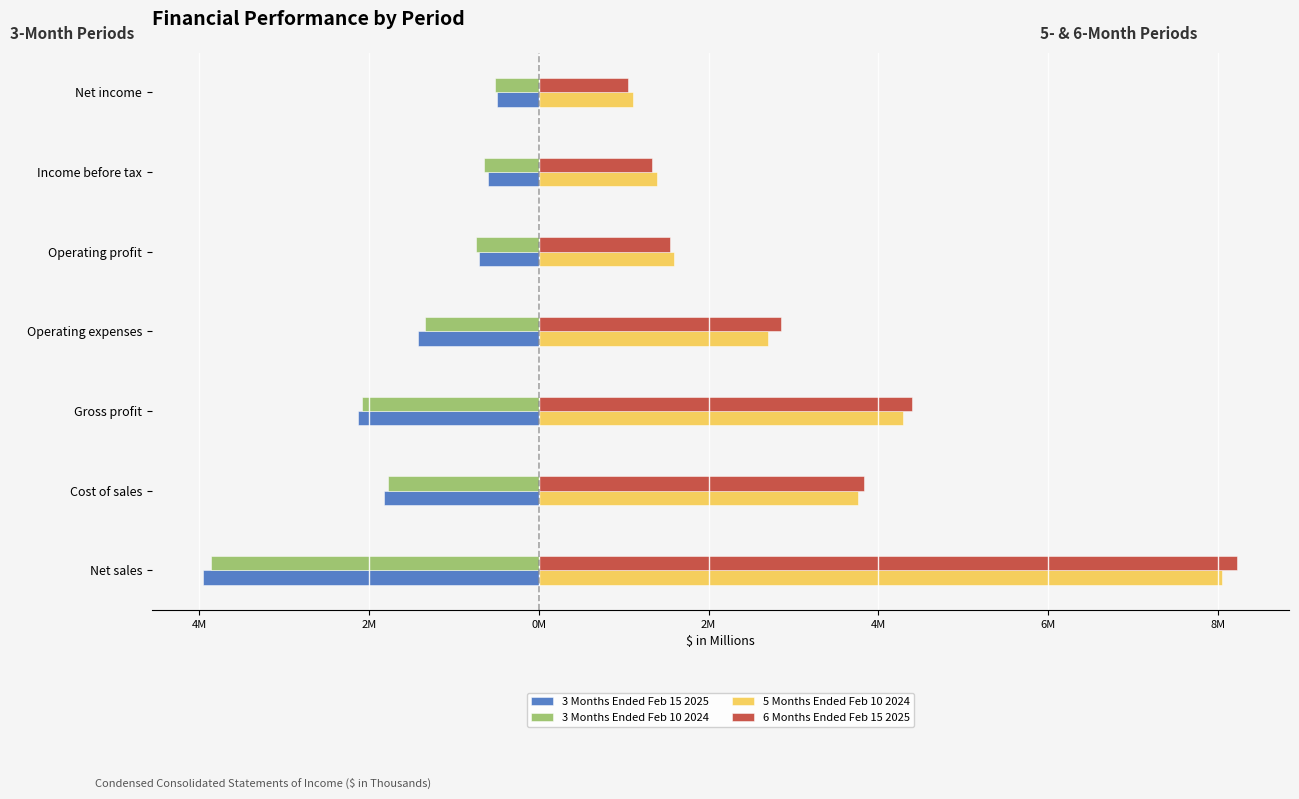

What is the difference between the maximum and second lowest values in the 6 Months Ended Feb 15 2025 series?

6.9